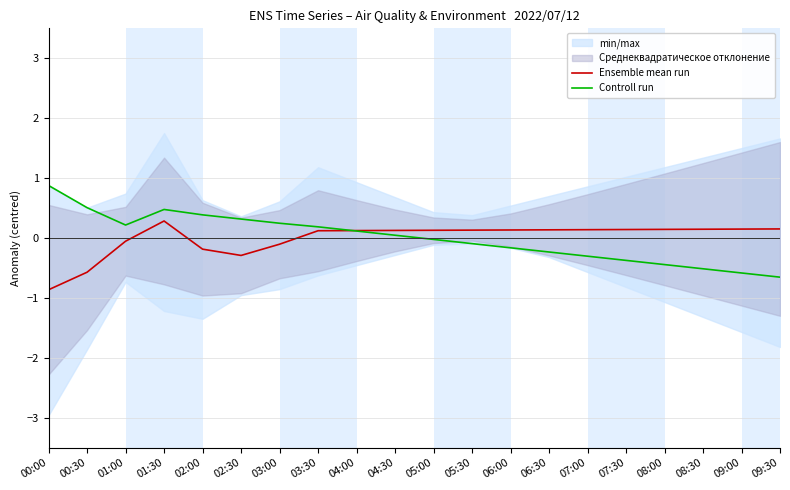

Does the chart have visible grid lines?

Yes